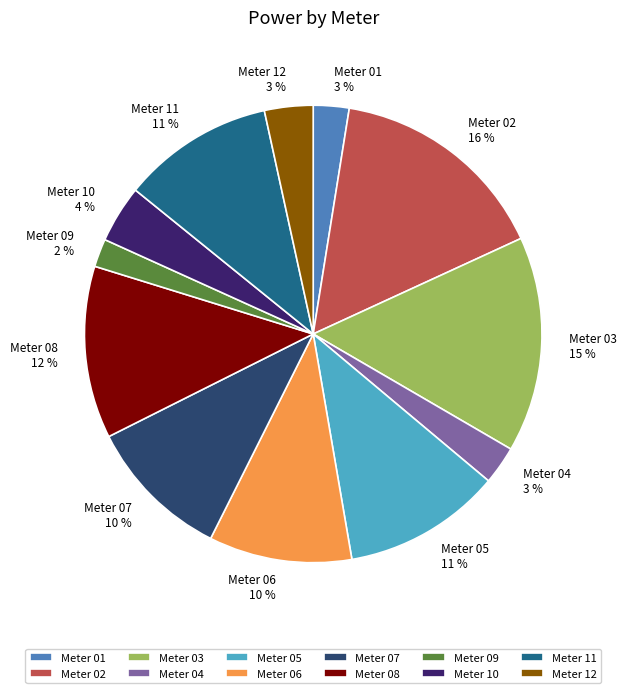

Count the number of slices in the pie.

12